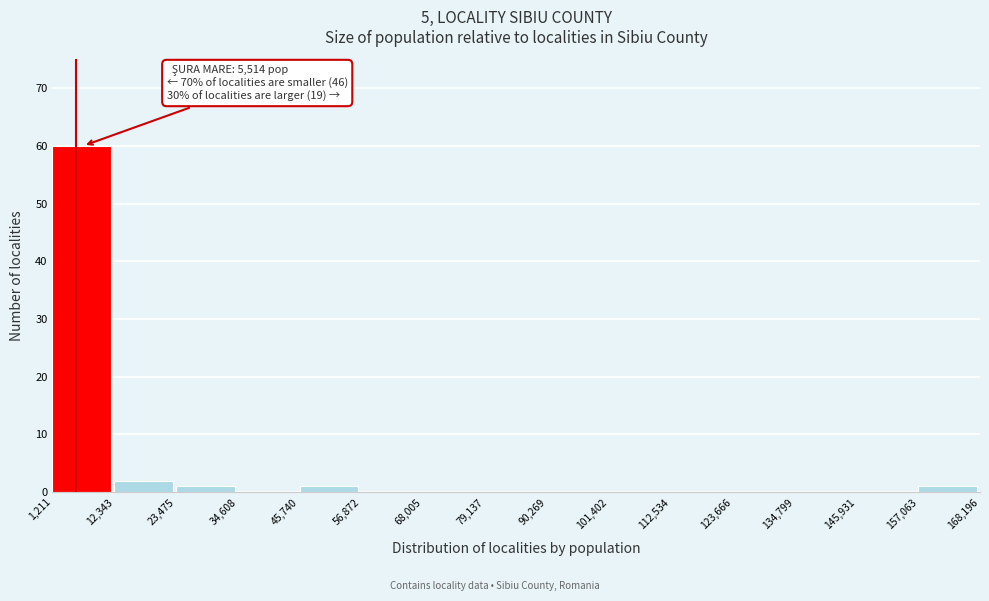

Over which range of the x-axis is the bar tallest?

1,211 to 12,343